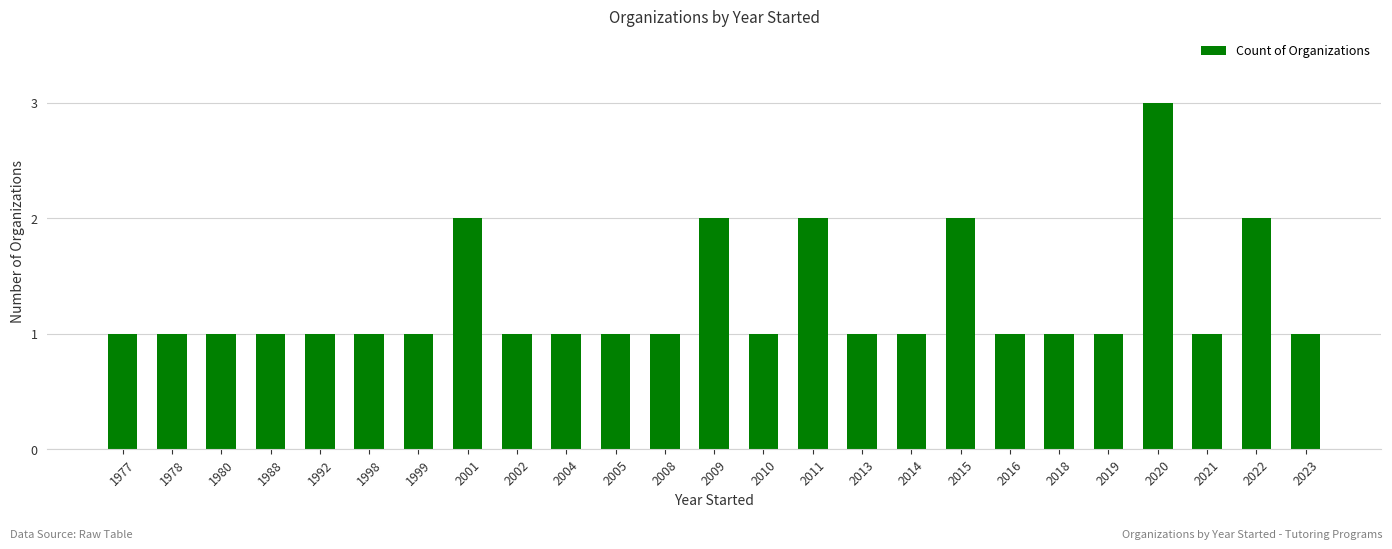

Is it true that the value at 2019 is 1?

True